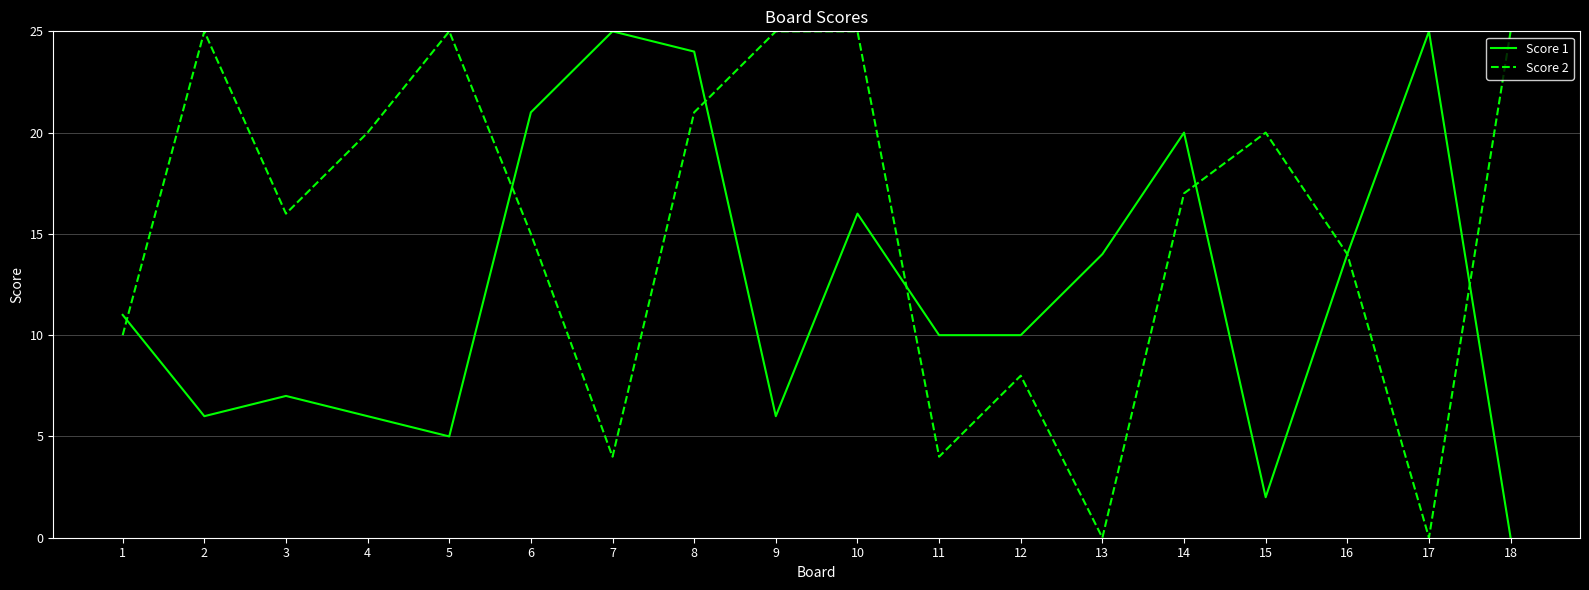

What is the greatest value displayed?

25